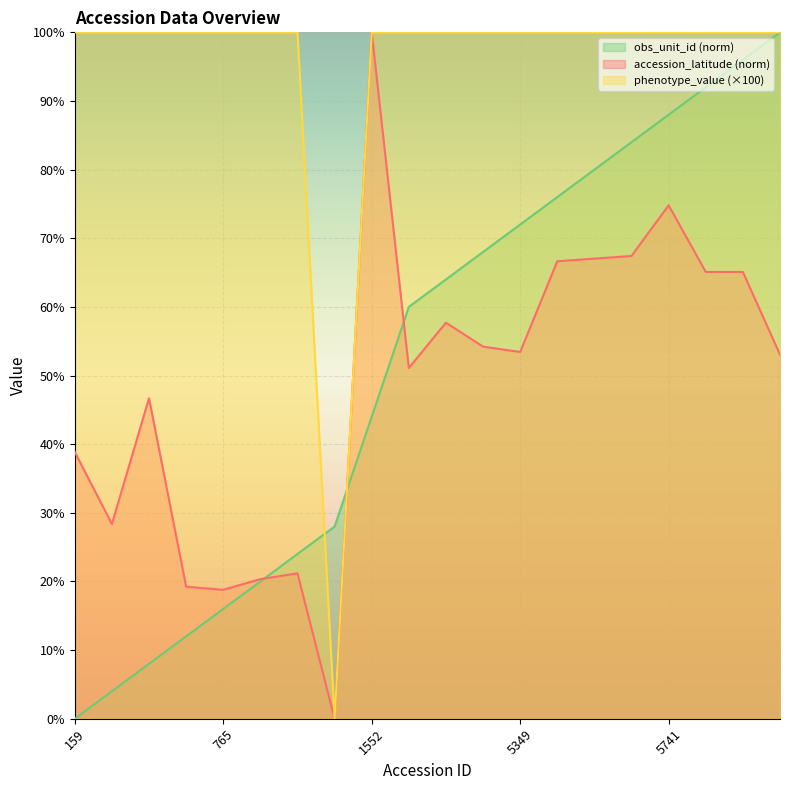

True or false: obs_unit_id_norm has more than 2 interior local peaks.

False